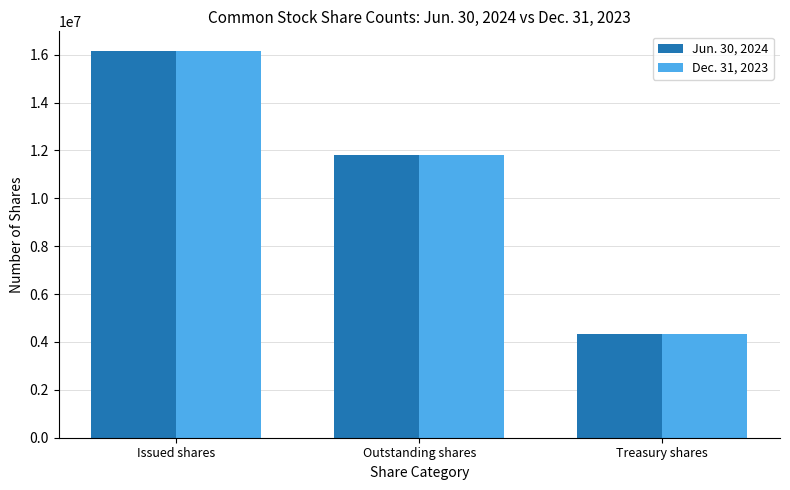

At which label does Jun. 30, 2024 reach its peak?

Issued shares